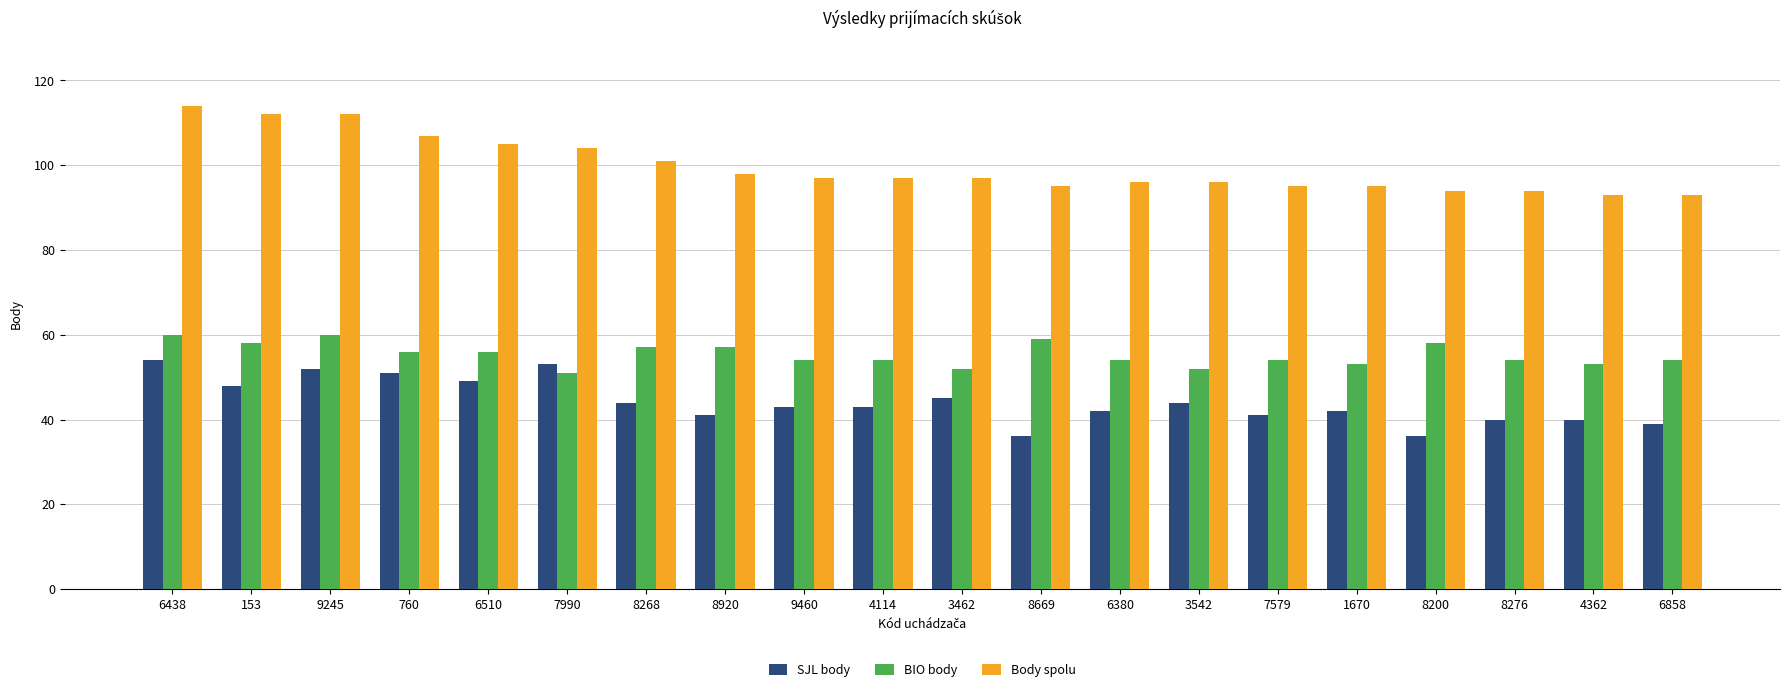

Which series has the widest spread of values?

Body spolu